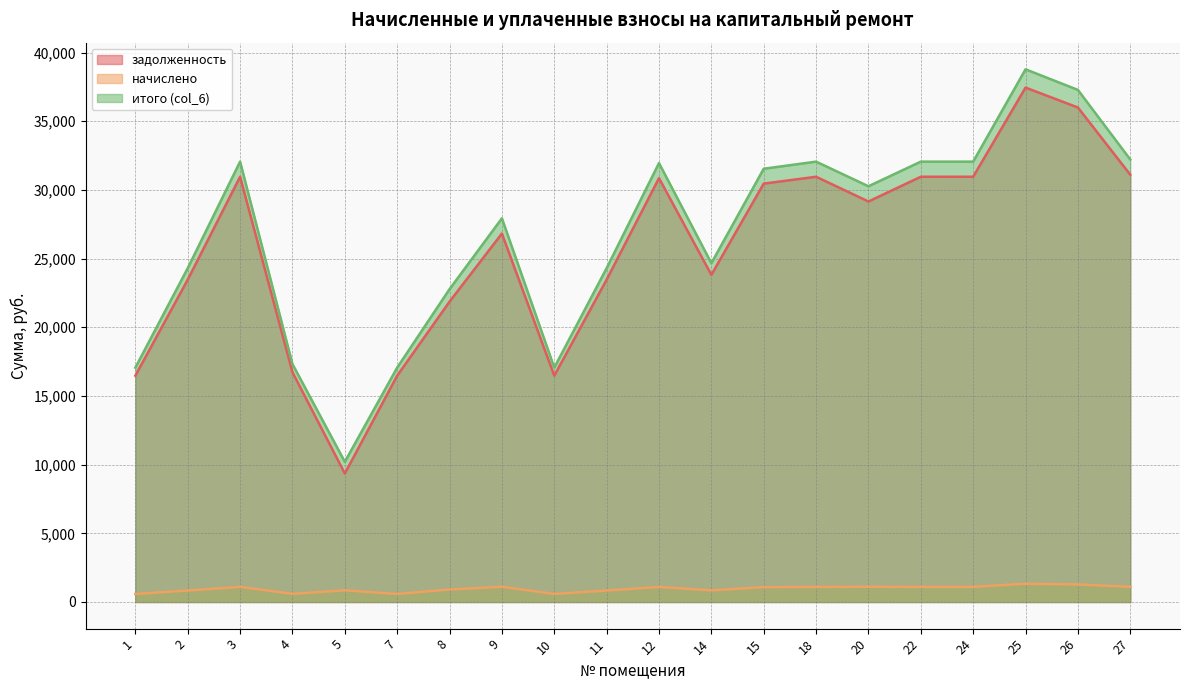

What is the maximum value shown in the chart?

38781.0